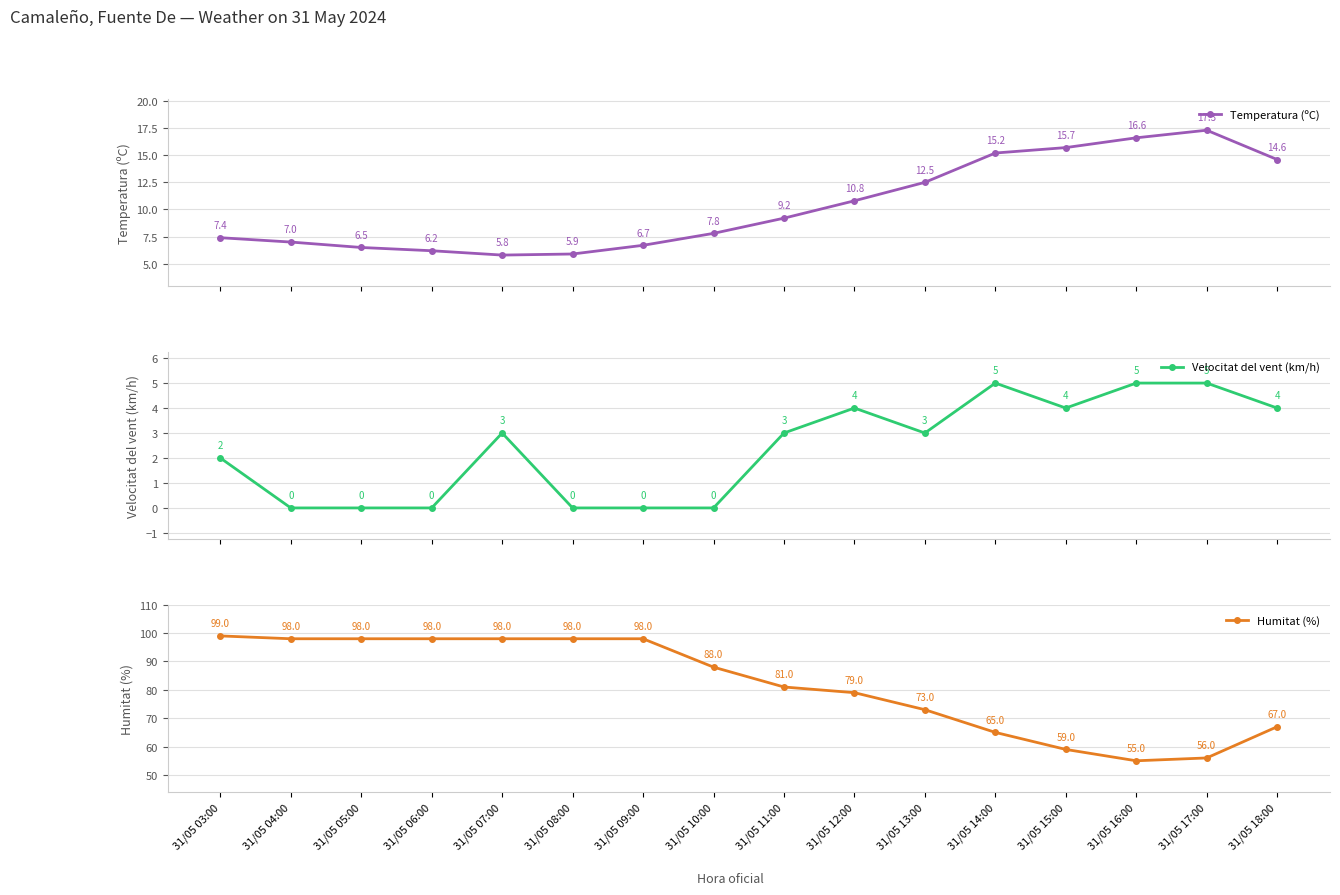

What is the difference between the maximum and minimum values in the Humitat (%) series?

44